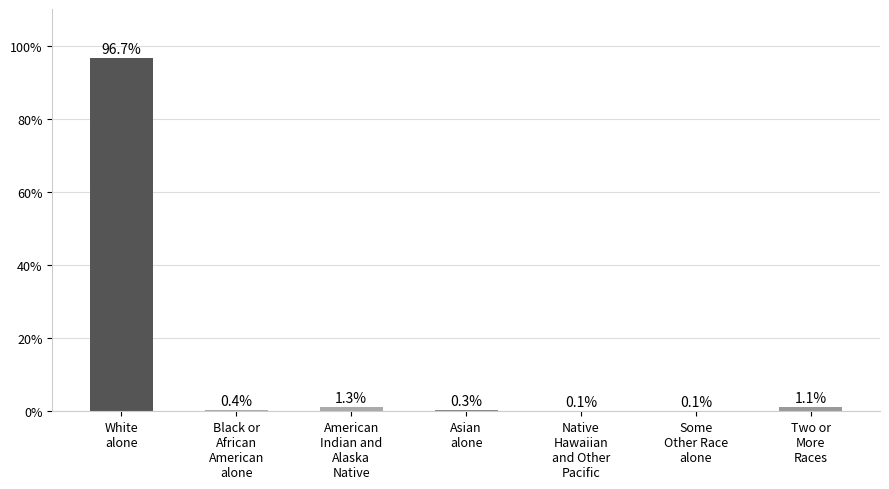

What is the sum of all values?

100.0